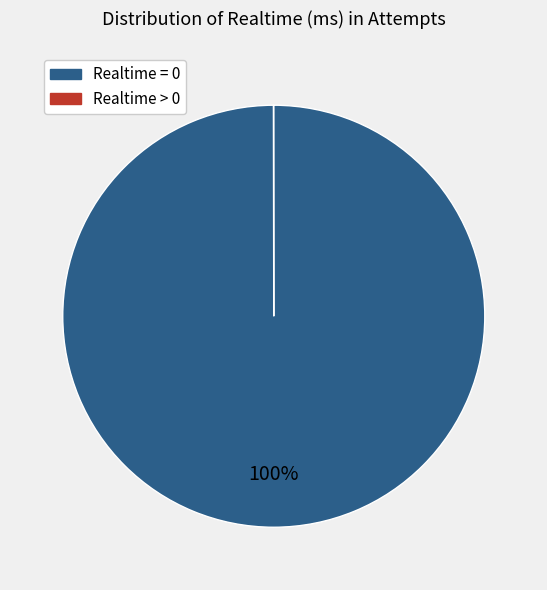

Is there a majority slice in this chart?

Yes